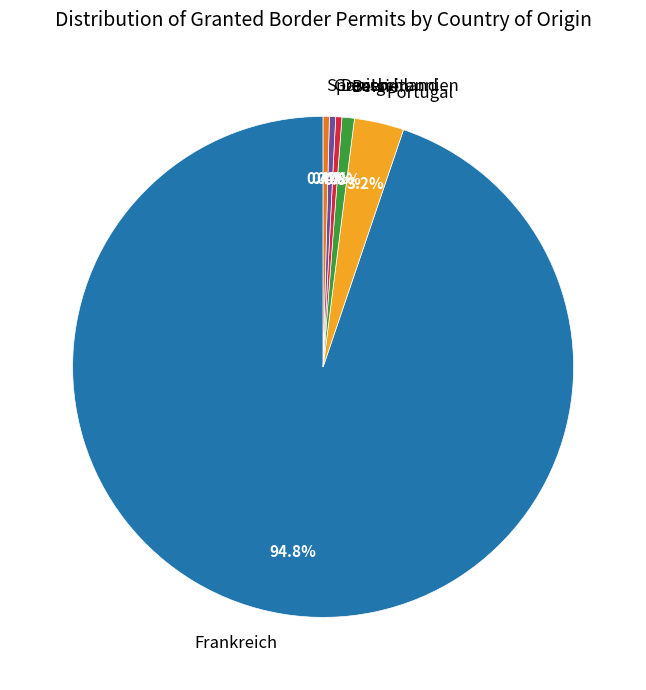

Approximately how many times larger is the value at Deutschland compared to Belgien?

0.5